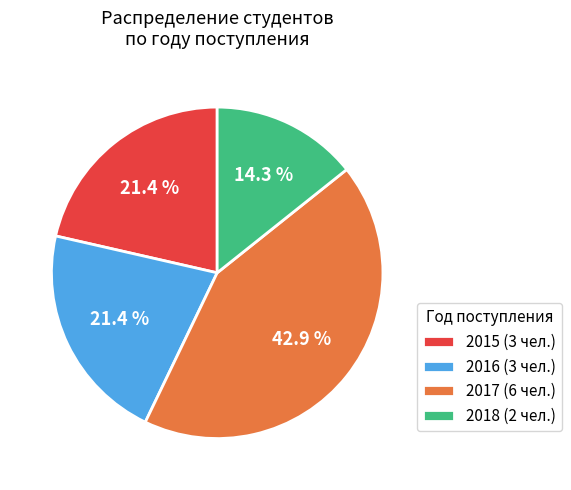

Is it true that 2016 is 35% of the pie?

False